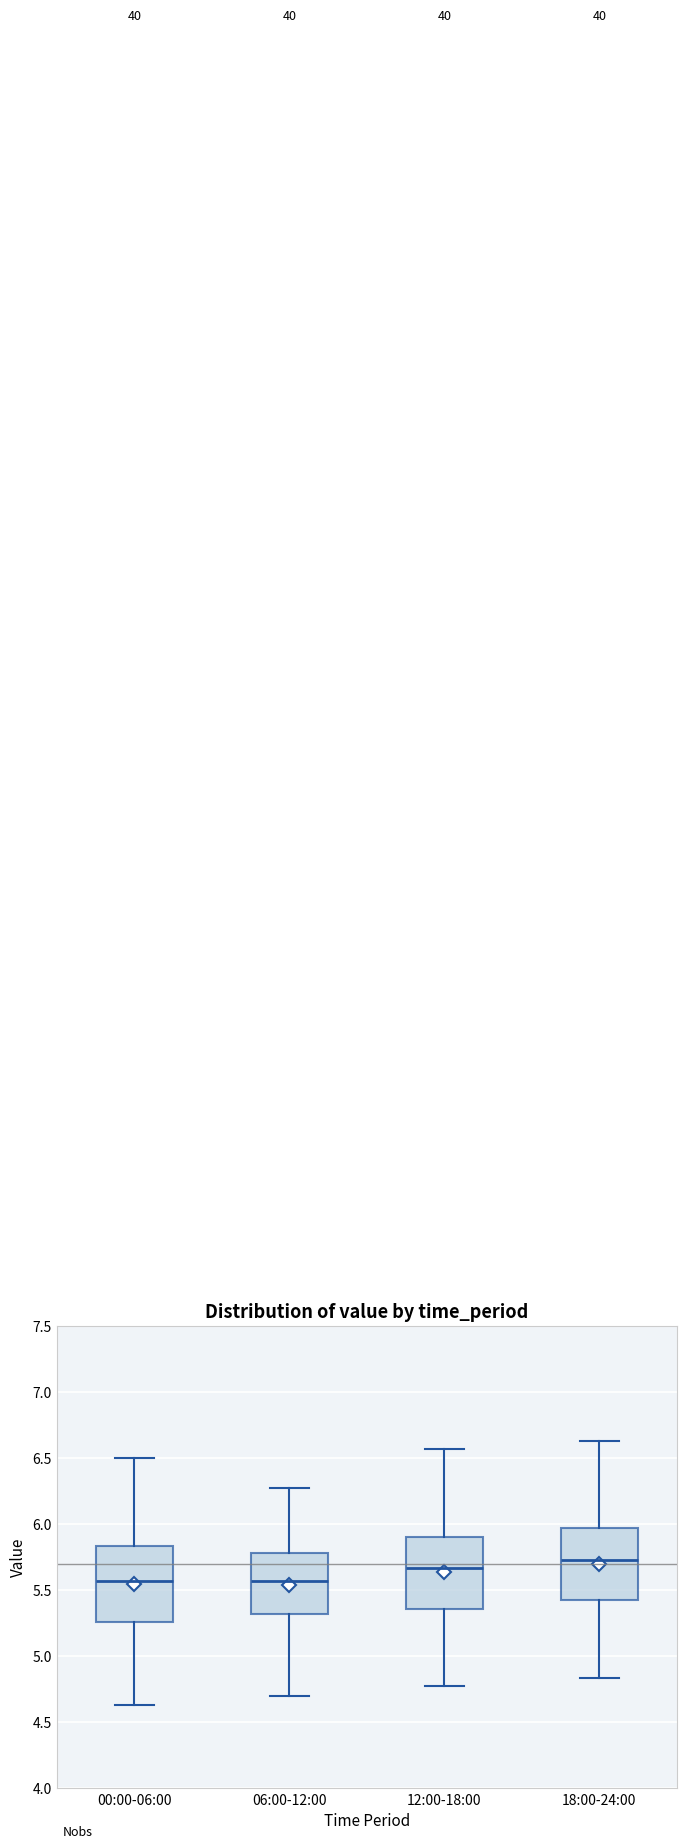

Reading left to right, transcribe this box plot: for each box, give where its median line is, the range the box spans, and where its two whiskers end, as read against the y-axis. The values are not printed on the chart, so give them approximately, as read against the axis.

00:00-06:00: median 5.55, box 5.25 to 5.85, whiskers 4.65 to 6.50
06:00-12:00: median 5.55, box 5.30 to 5.80, whiskers 4.70 to 6.25
12:00-18:00: median 5.65, box 5.35 to 5.90, whiskers 4.75 to 6.55
18:00-24:00: median 5.75, box 5.40 to 5.95, whiskers 4.85 to 6.65